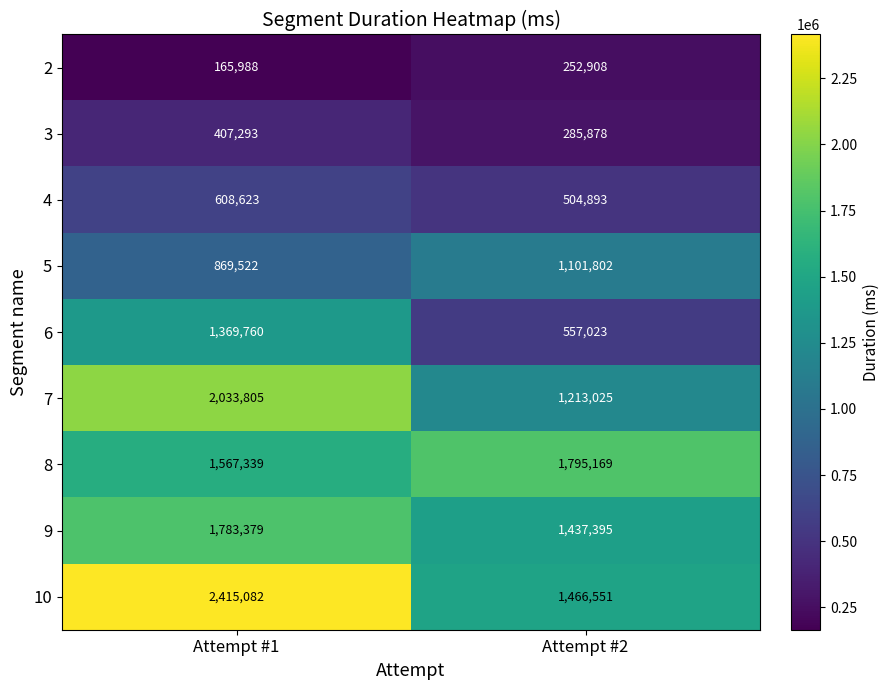

What is the difference between the maximum and minimum values in the 9 series?

345984